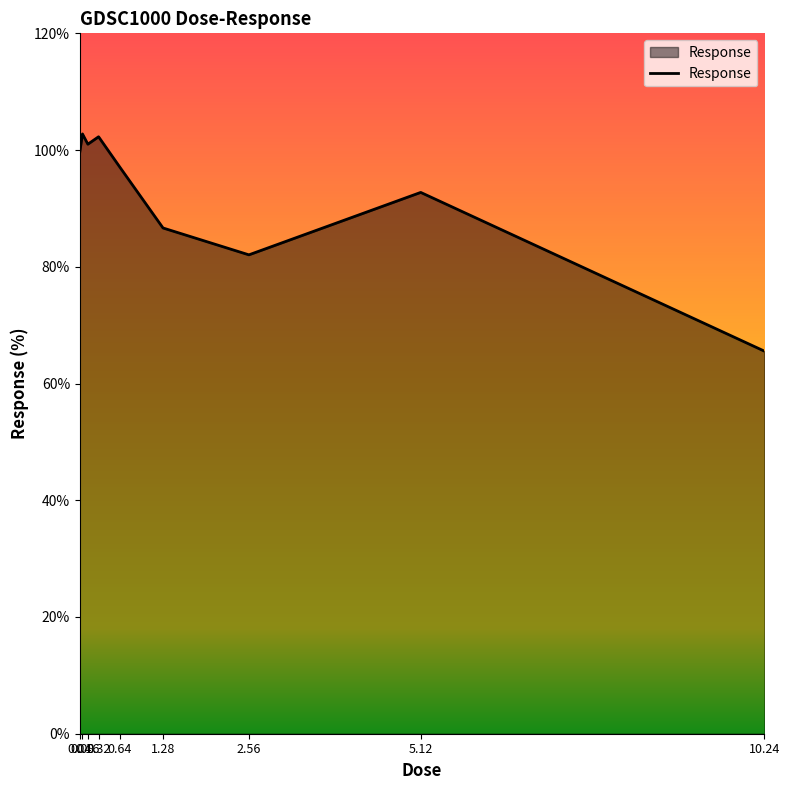

Reading left to right, list all the values displayed in this chart.

0.04=99.7	0.08=102.8	0.16=101.0	0.32=102.3	0.64=97.0	1.28=86.7	2.56=82.0	5.12=92.7	10.24=65.6